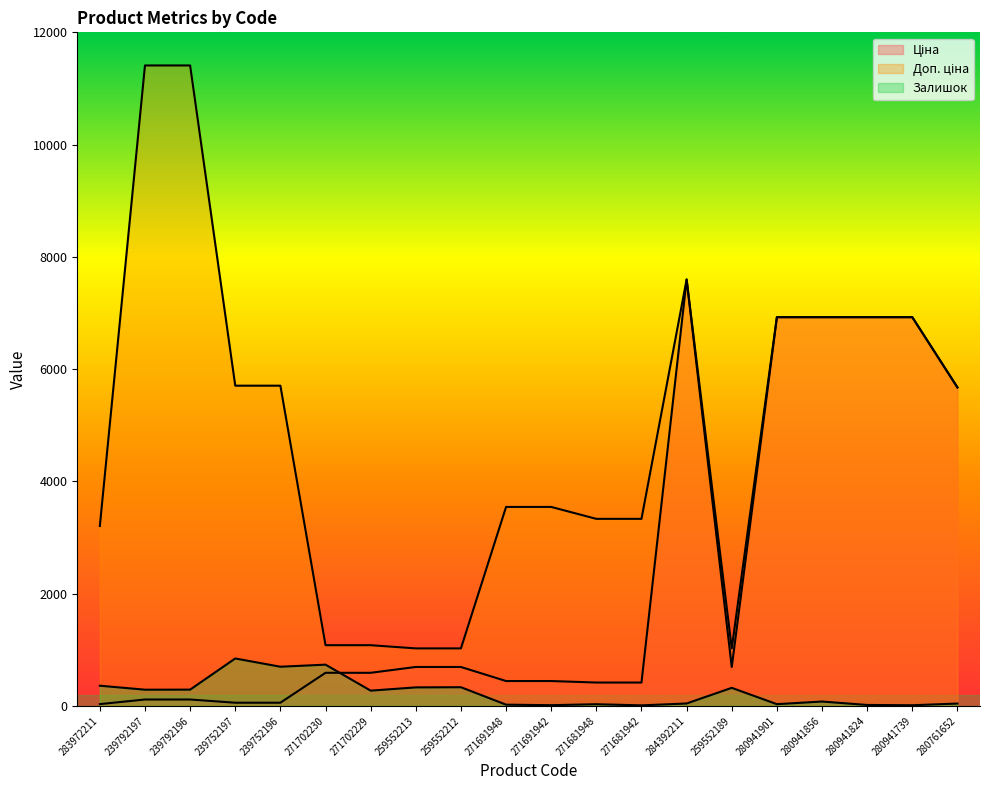

True or false: Залишок has more than 1 interior local peaks.

True